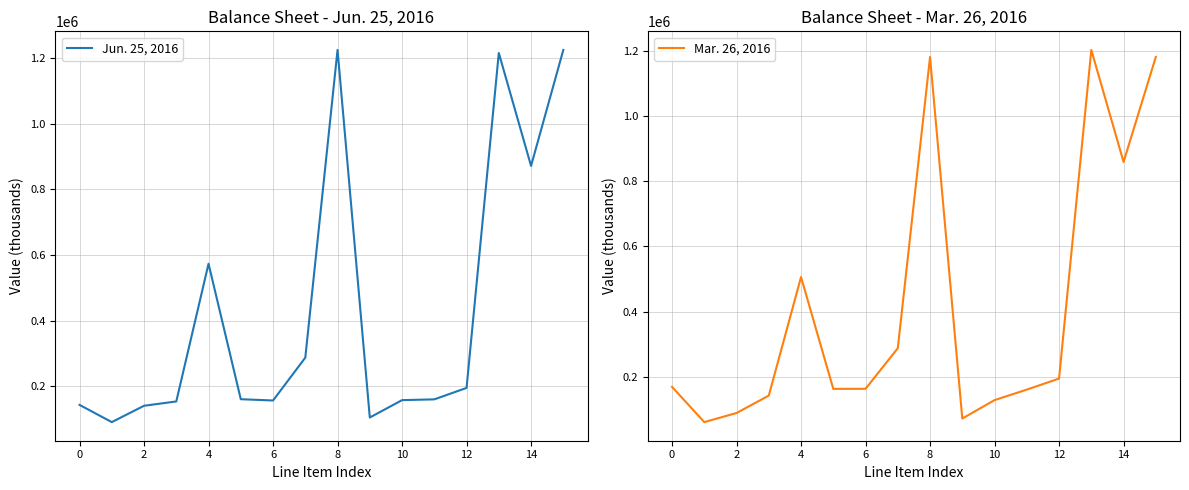

How many values in the Mar. 26, 2016 series are below 168793?

8